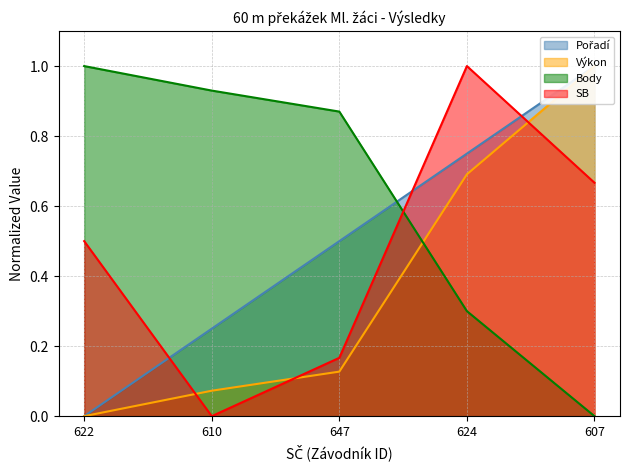

Where is Body nearest to the value 0?

607